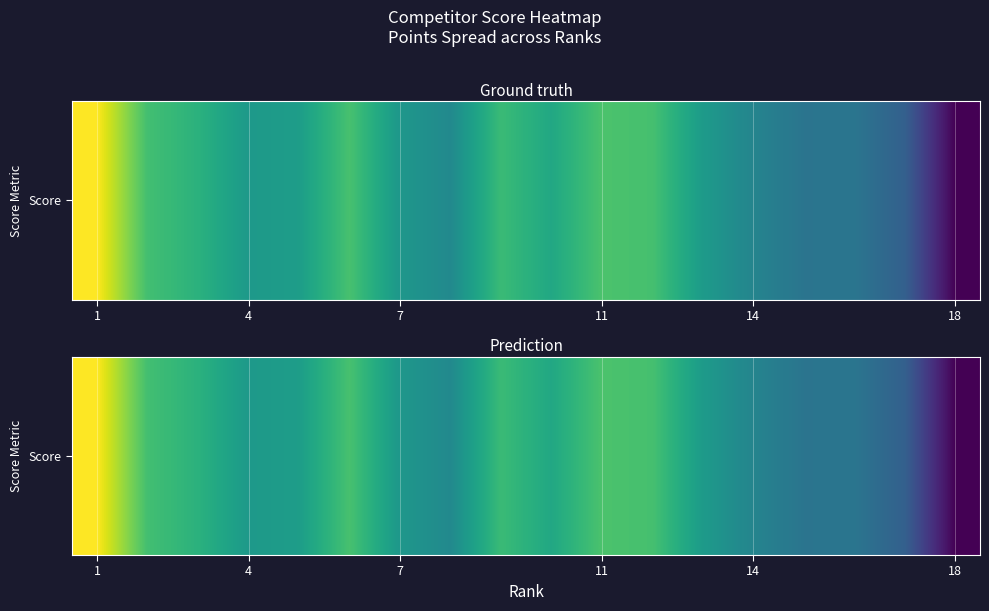

Is it true that the value at 14 is -22.9?

True